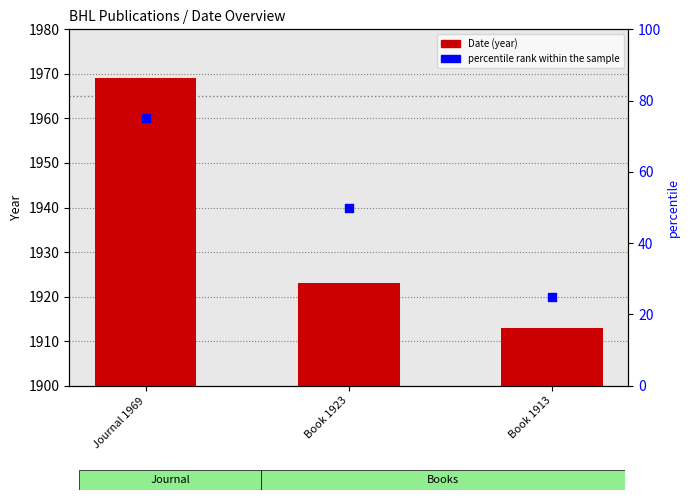

Is the value of percentile rank within the sample at Journal 1969 greater than the value of Date at Book 1923?

No